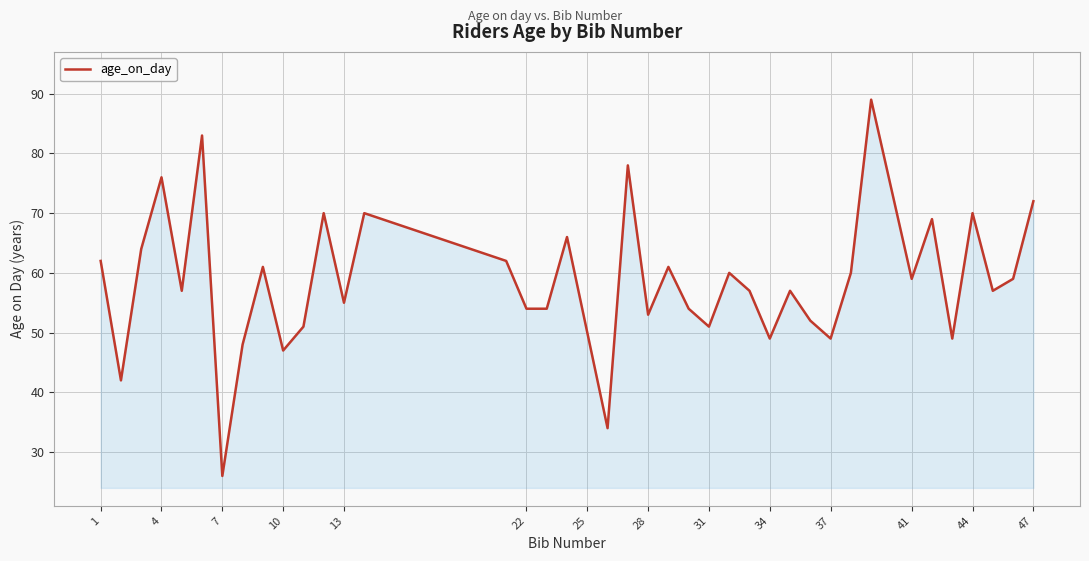

Reading left to right, extract all data points from this chart.

62	42	64	76	57	83	26	48	61	47	51	70	55	70	62	54	54	66	50	34	78	53	61	54	51	60	57	49	57	52	49	60	89	59	69	49	70	57	59	72